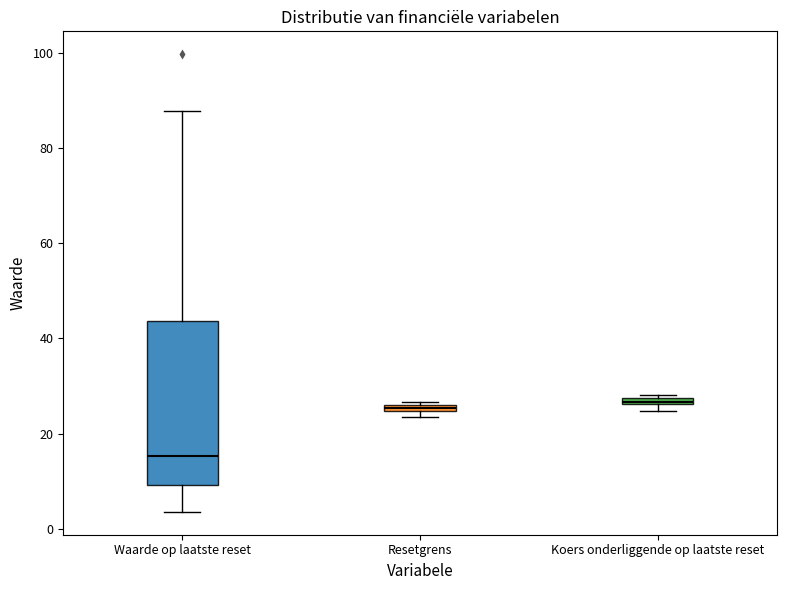

Where is the upper edge of the box for Koers onderliggende op laatste reset on the y-axis? The values are not printed on the chart, so give them approximately, as read against the axis.

28